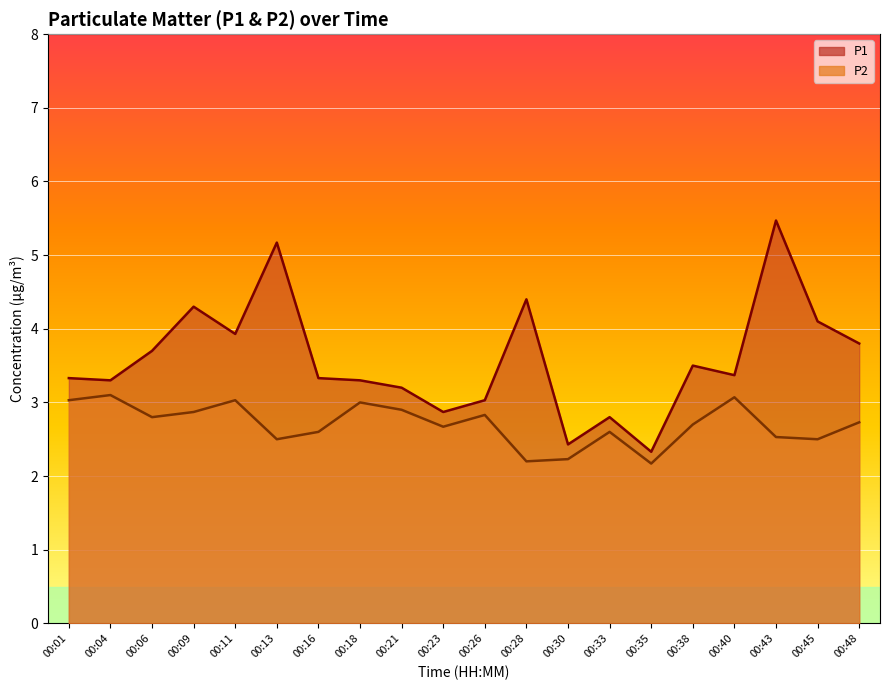

Rank the series by their maximum value, from highest to lowest.

P1, P2